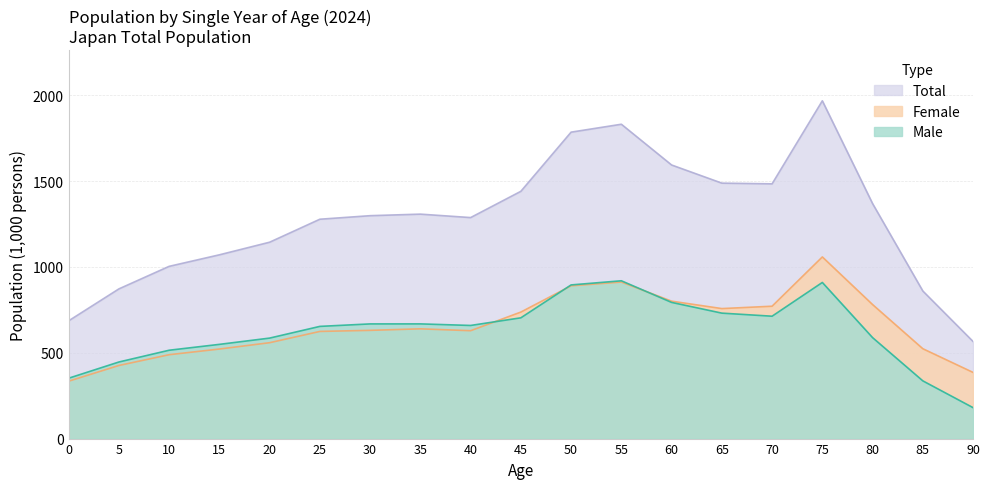

What is the difference between the Female values at 55 and 30?

281.5